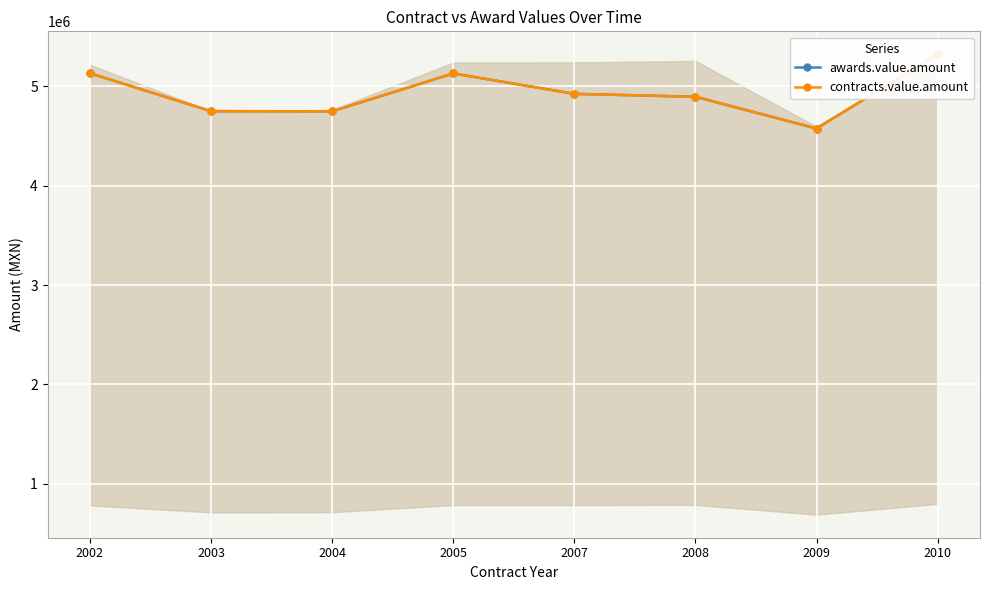

True or false: awards.value.amount and contracts.value.amount cross at least once.

False